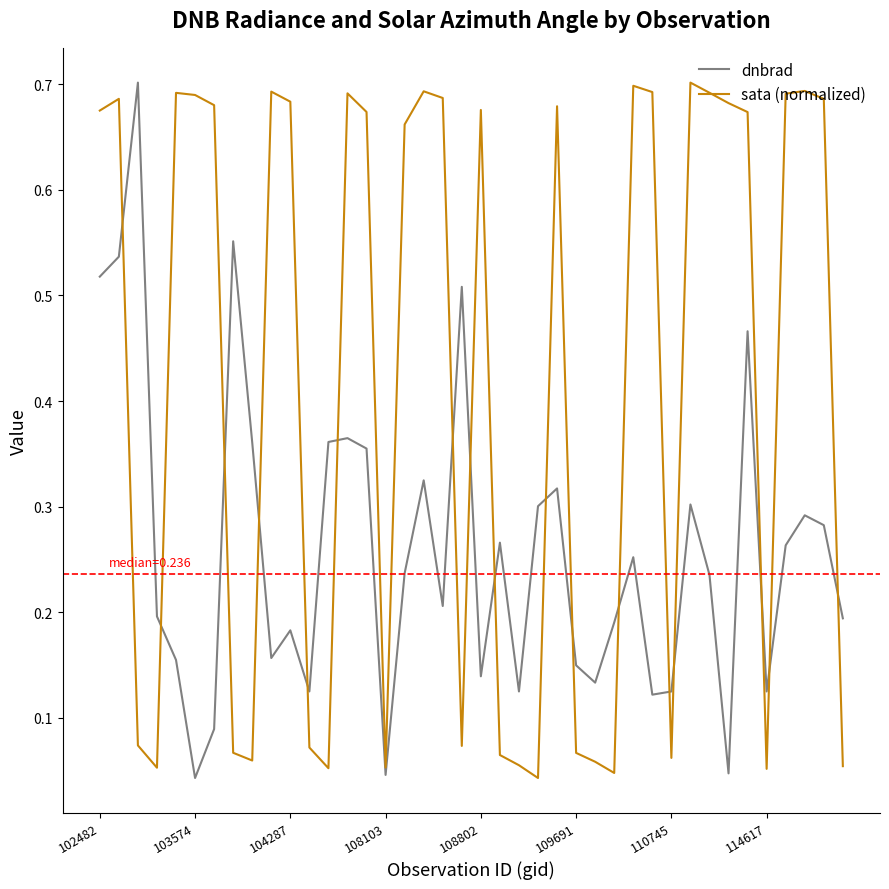

Rank the series by their average value, from lowest to highest.

dnbrad, sata (normalized)